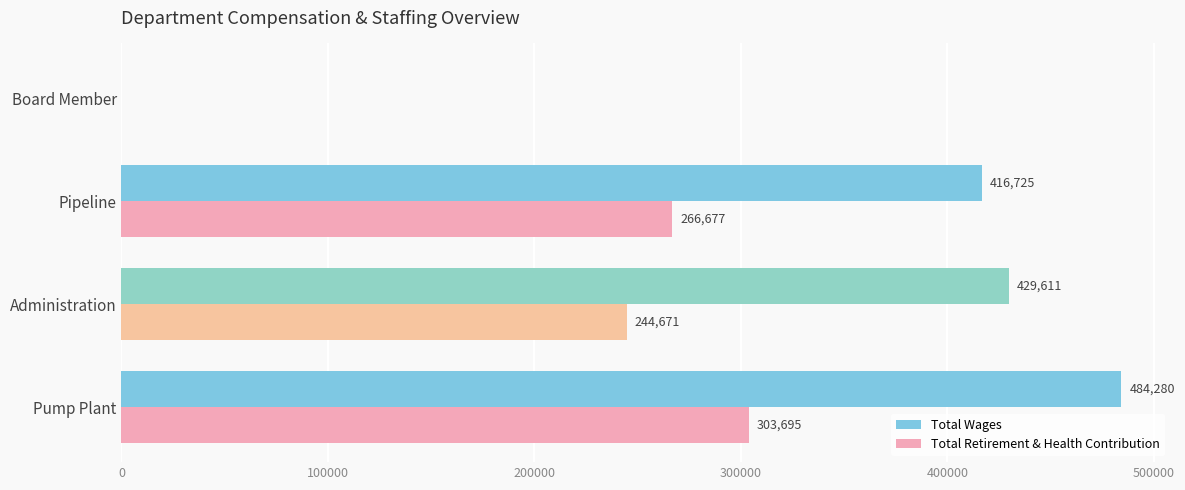

What is the maximum value shown in the chart?

484280